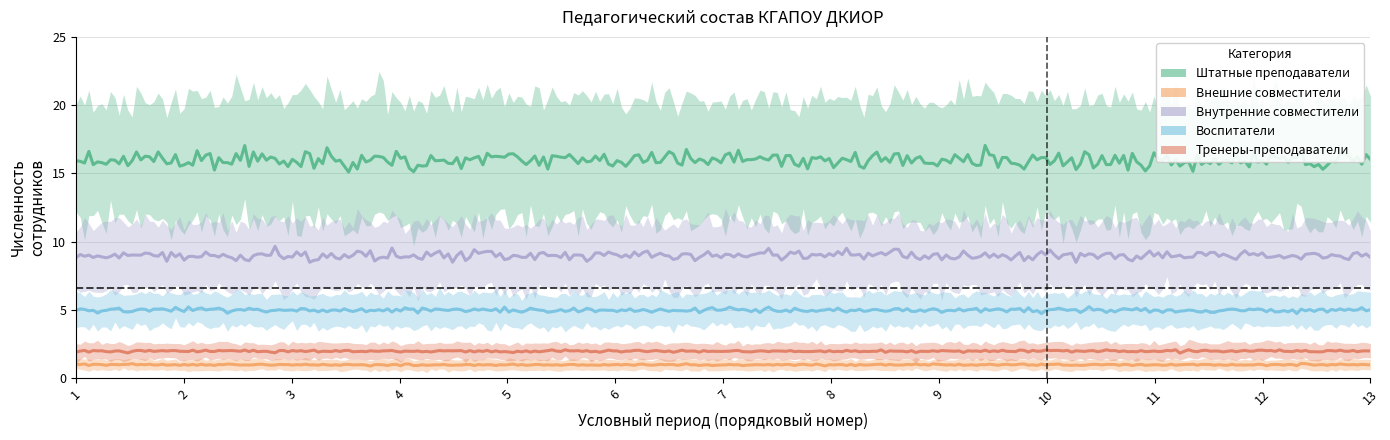

Rank the series by their maximum value, from lowest to highest.

Внешние совместители, Тренеры-преподаватели, Воспитатели, Внутренние совместители, Штатные преподаватели